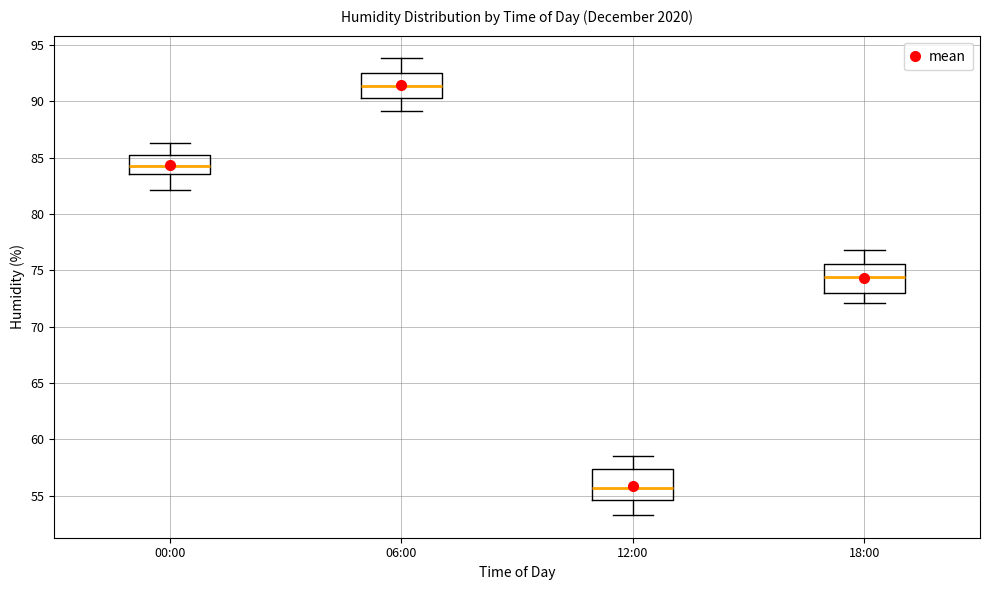

Which box's median line is the lowest?

12:00